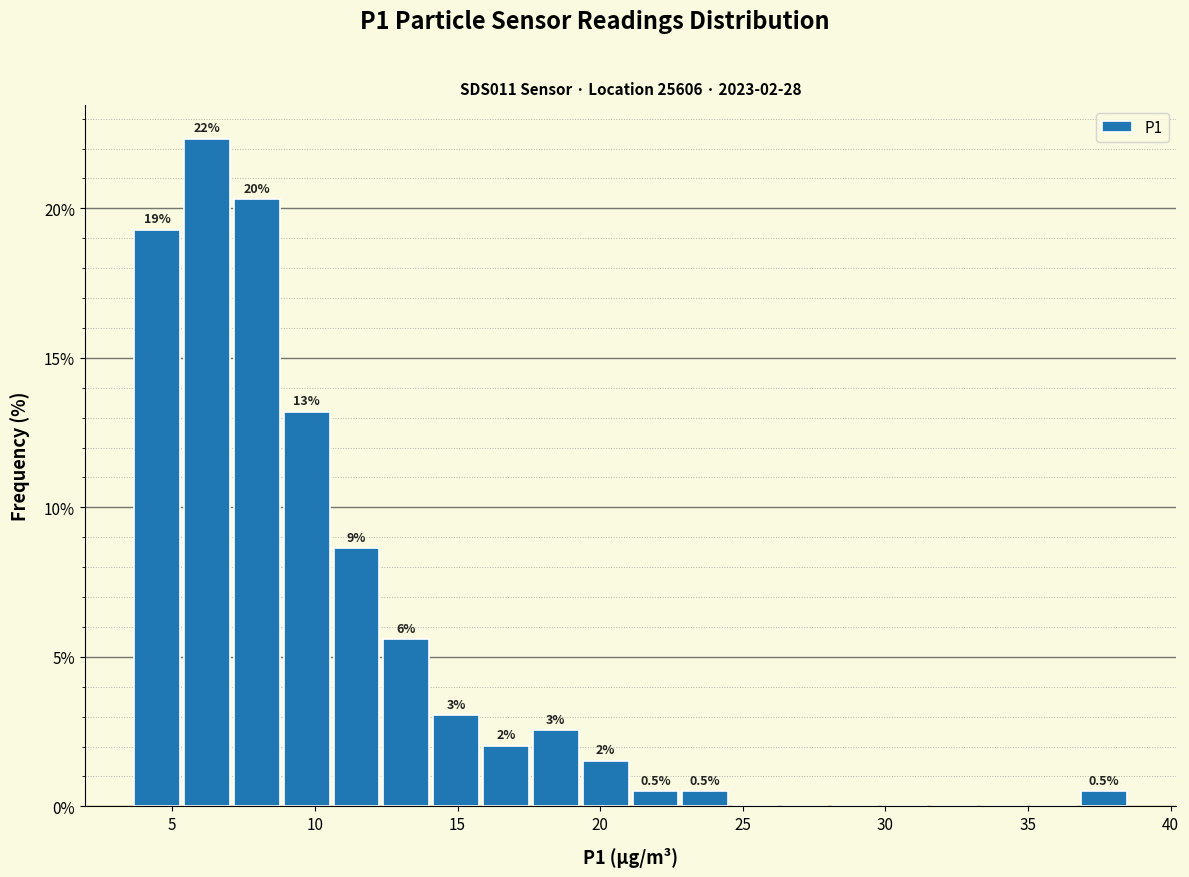

Around what value on the x-axis is the tallest bar? Give the approximate position of its centre, as read against the axis.

6.0